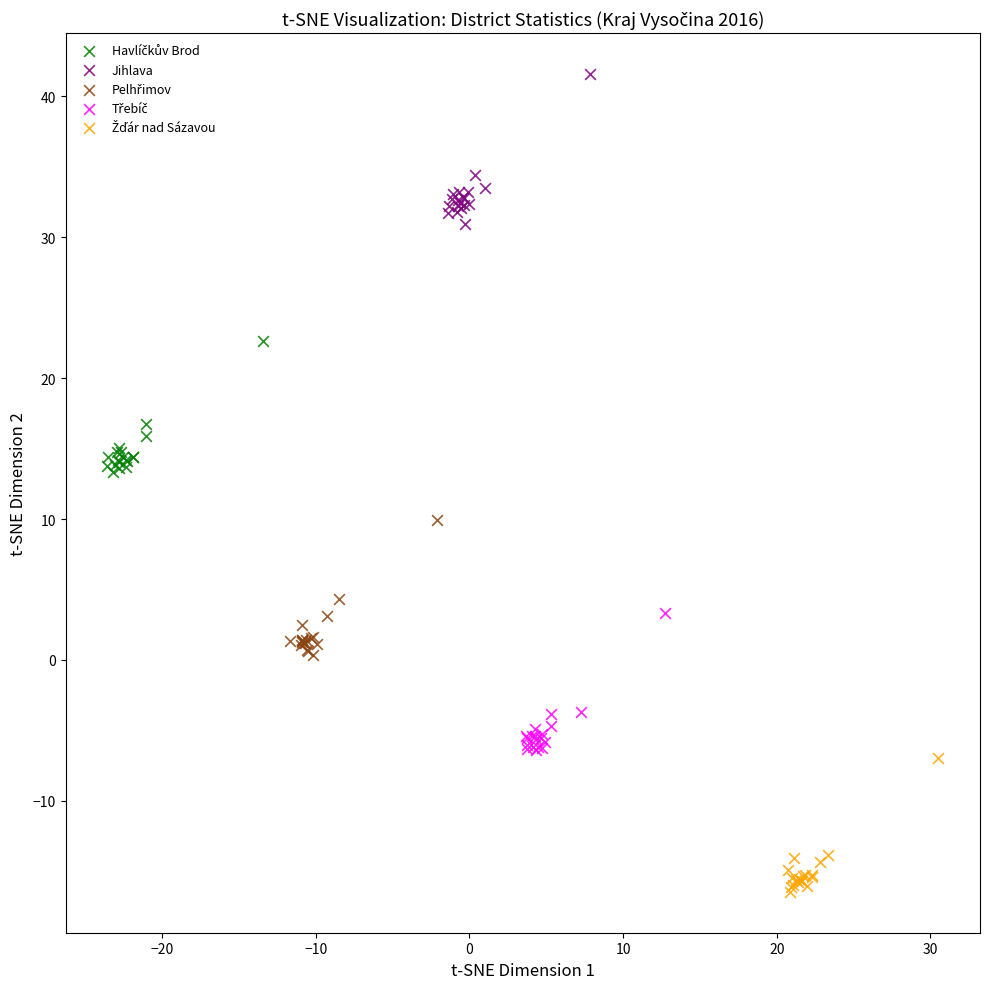

Which series reaches the maximum Y coordinate?

Jihlava